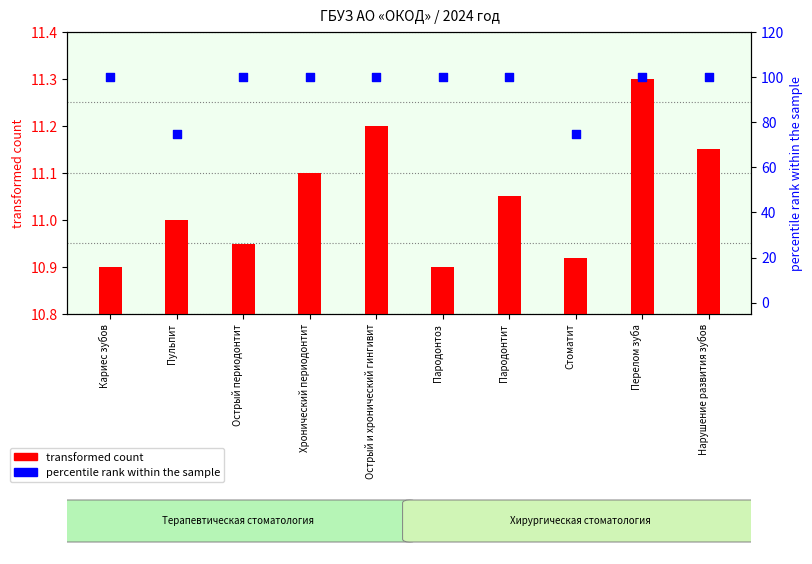

What are all the series names shown in the legend?

transformed count, percentile rank within the sample